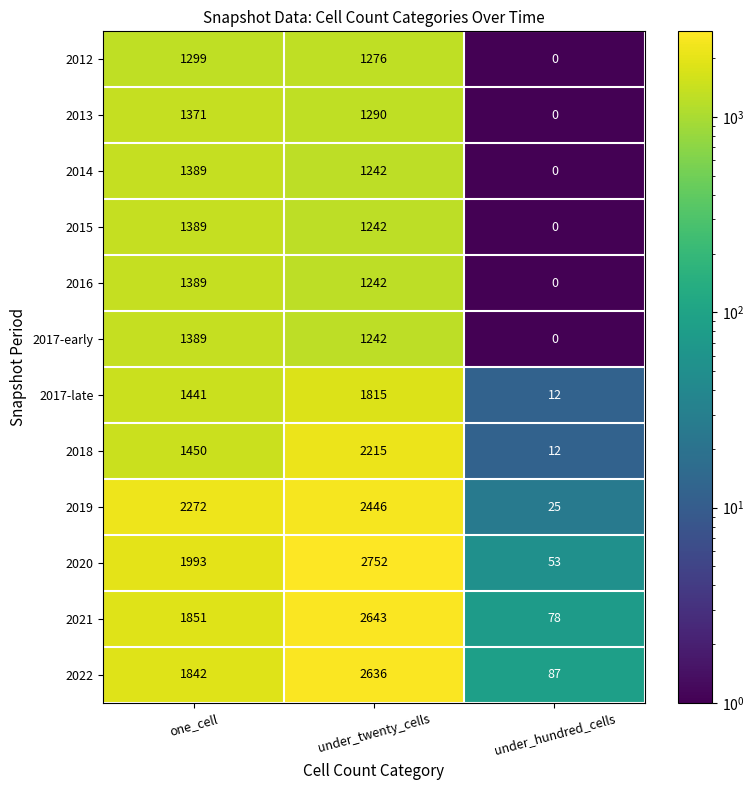

At how many categories does at least one series exceed 1469?

2